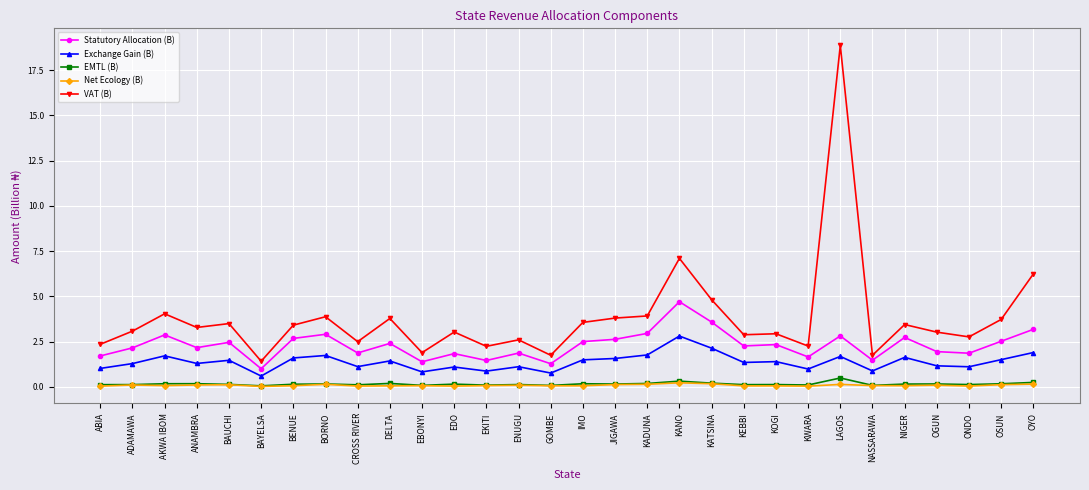

What is the approximate value of VAT (B) at OYO?

6.2